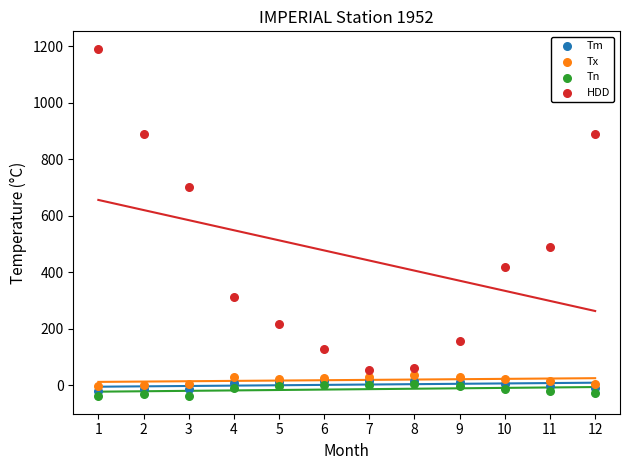

In the HDD series, what Y value is closest to 623?

700.9